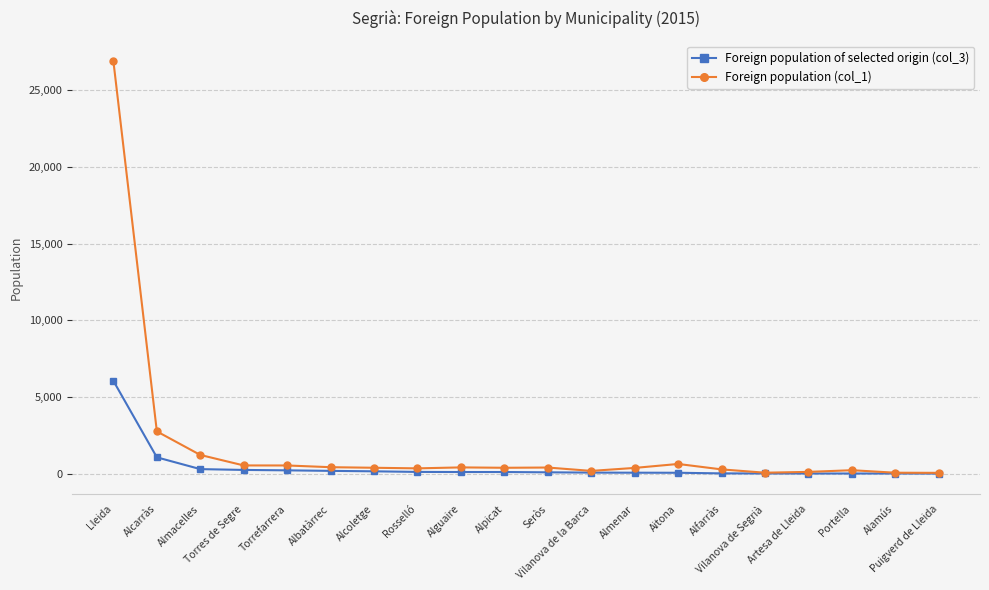

List the series in order of their peak value, highest first.

Foreign population (col_1), Foreign population of selected origin (col_3)